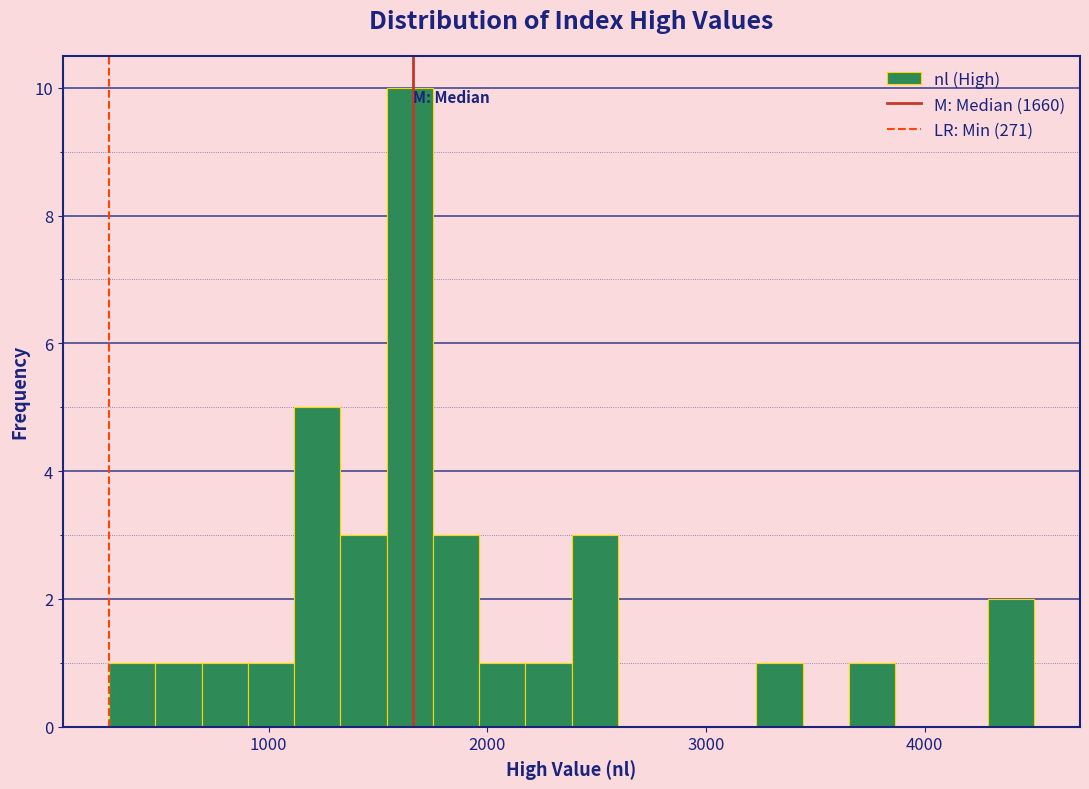

Around what value on the x-axis is the tallest bar? Give the approximate position of its centre, as read against the axis.

1600